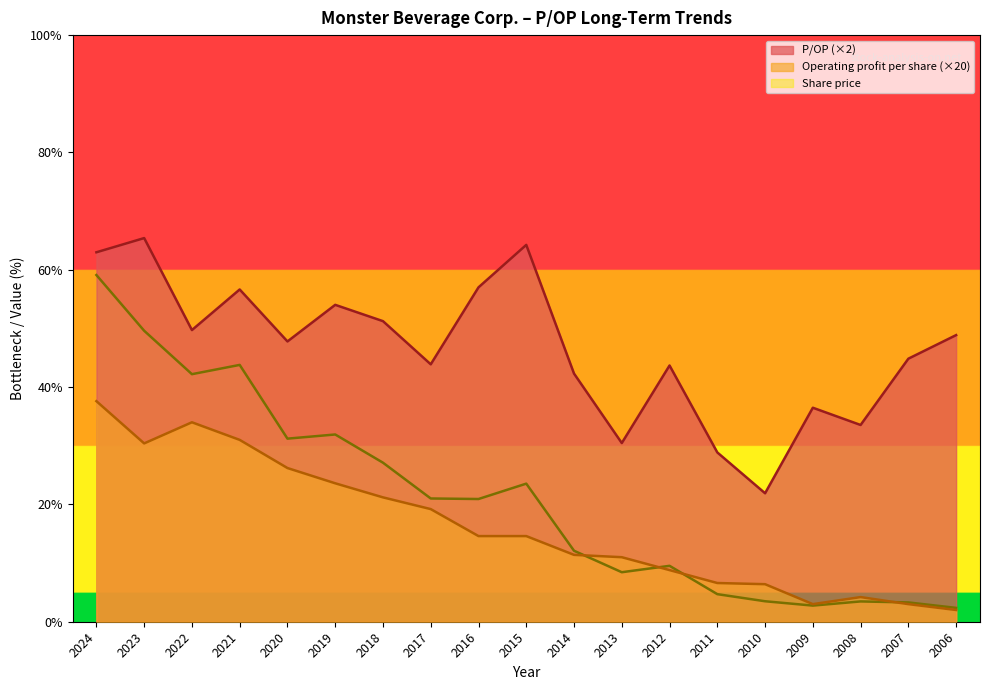

True or false: P/OP and Operating profit per share cross at least once.

False